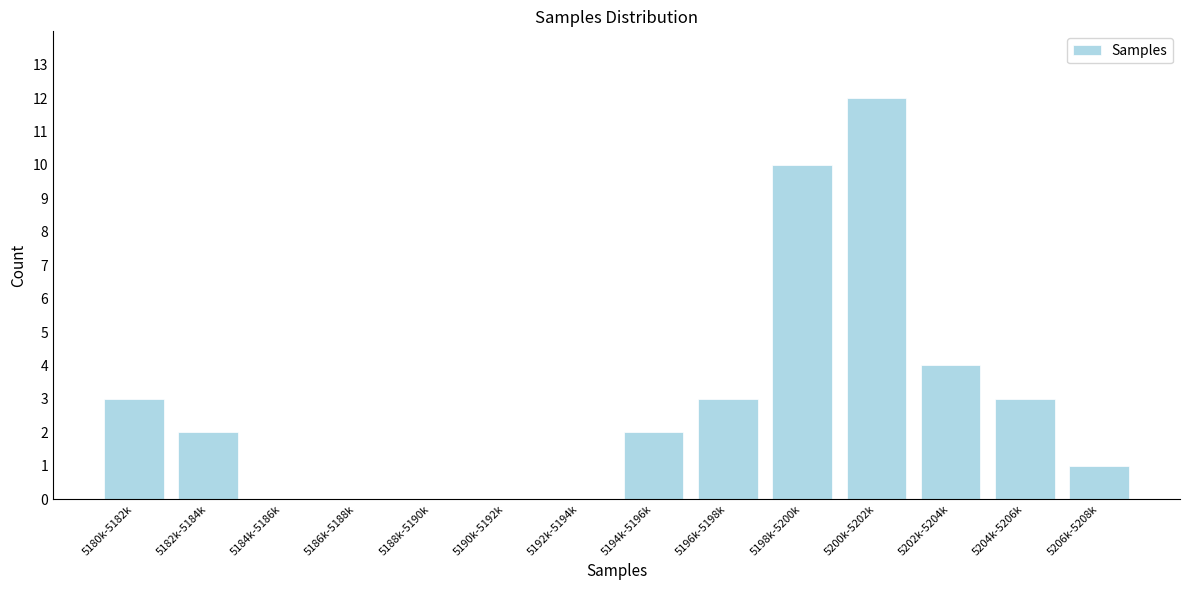

Reading right to left, transcribe all the data shown in this chart.

5206k-5208k=1	5204k-5206k=3	5202k-5204k=4	5200k-5202k=12	5198k-5200k=10	5196k-5198k=3	5194k-5196k=2	5192k-5194k=0	5190k-5192k=0	5188k-5190k=0	5186k-5188k=0	5184k-5186k=0	5182k-5184k=2	5180k-5182k=3